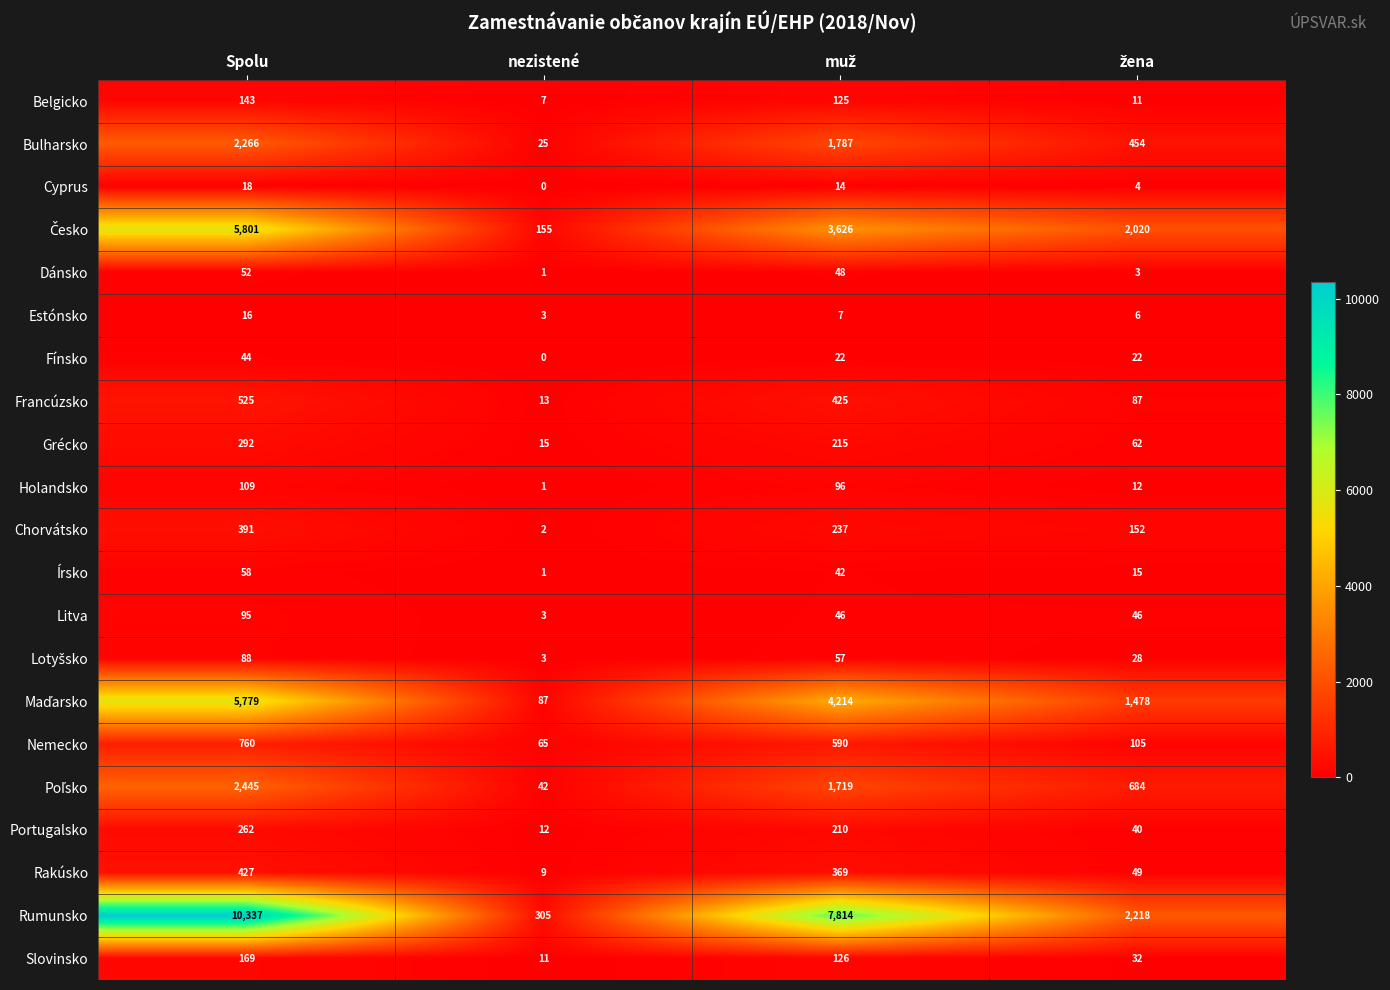

What is the spread (max minus min) of values at nezistené?

305